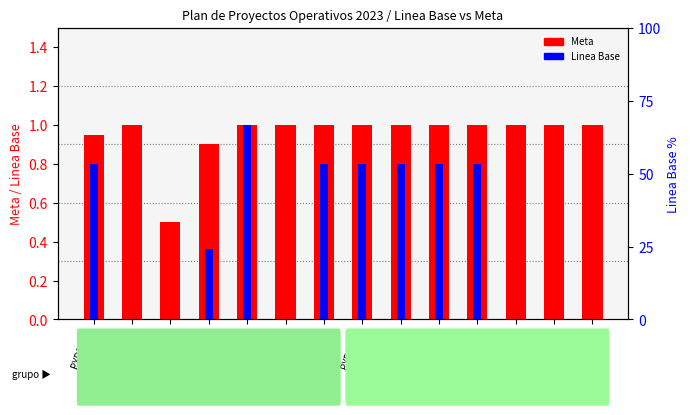

Count the number of categories in the chart.

14